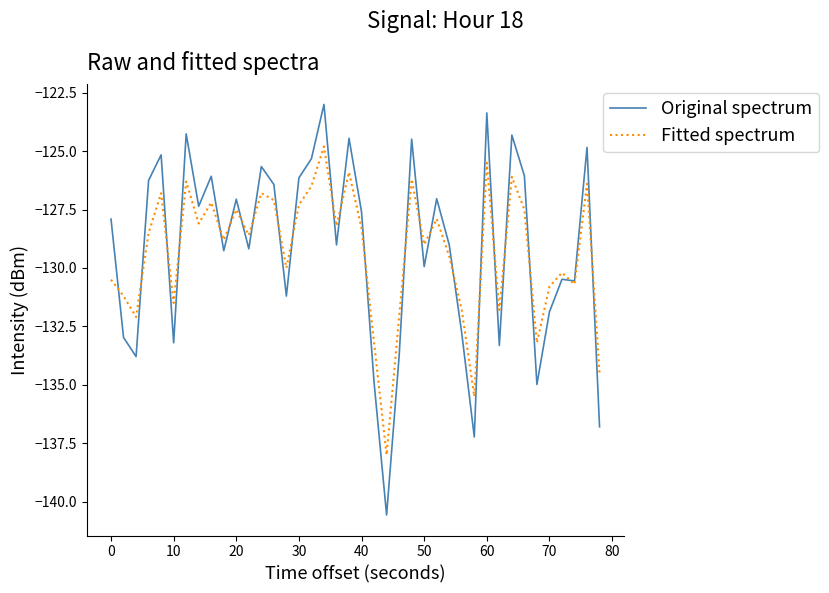

Rank the series by their maximum value, from highest to lowest.

Original spectrum, Fitted spectrum